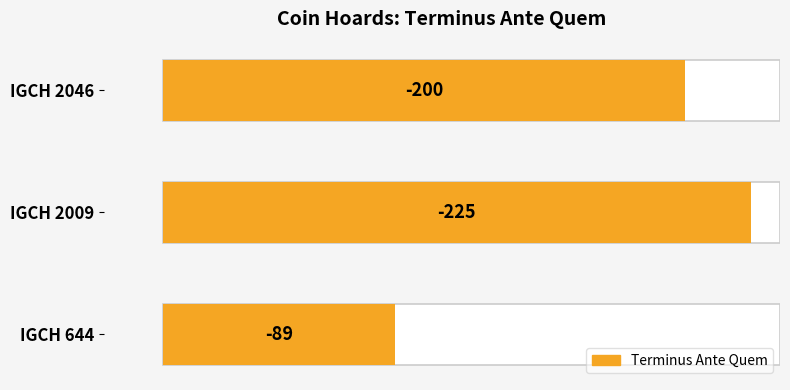

Does the chart contain stacked bars?

No